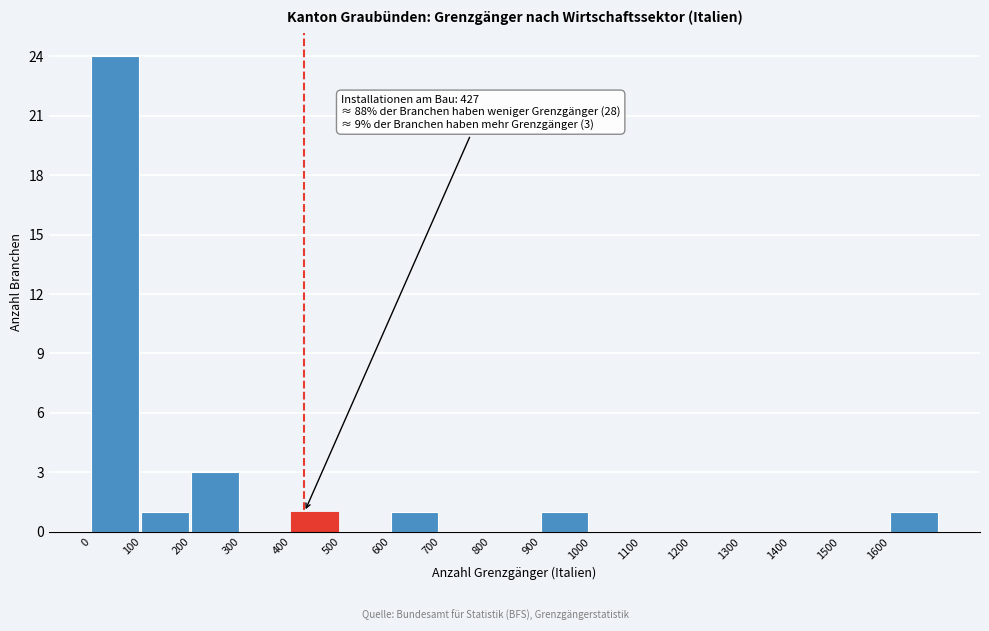

Which range on the x-axis has the tallest bar?

0 to 100